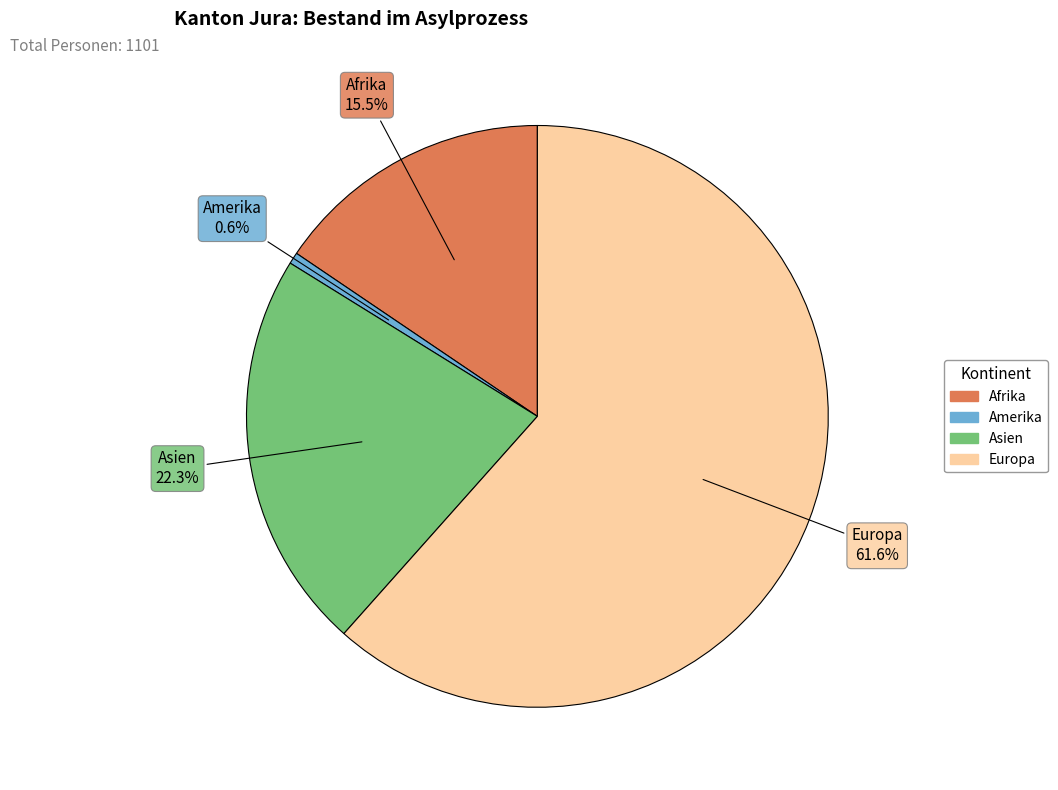

Is there any slice that represents more than half of the pie?

Yes